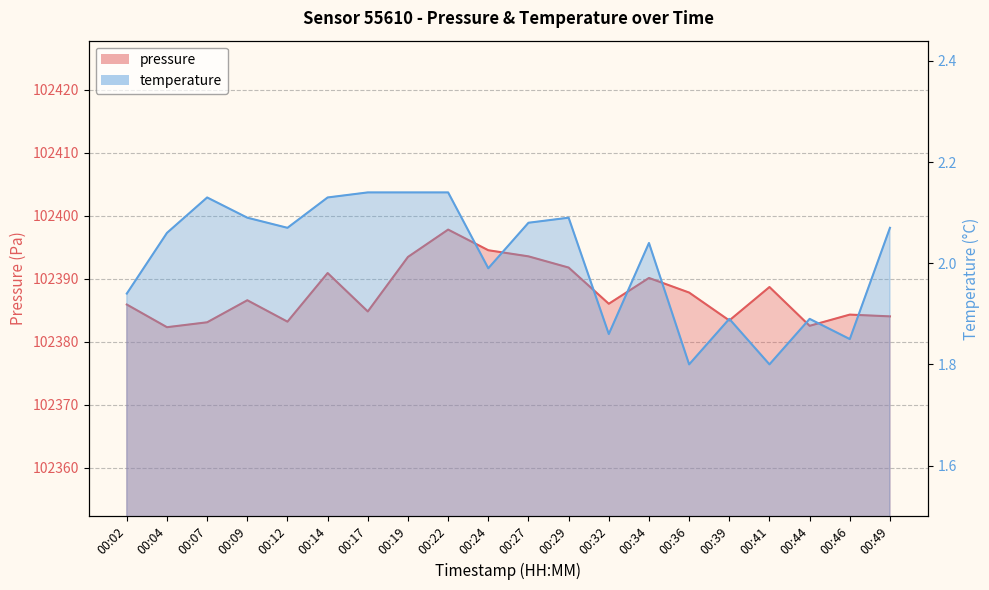

At which category is the sum across all series the highest?

00:22